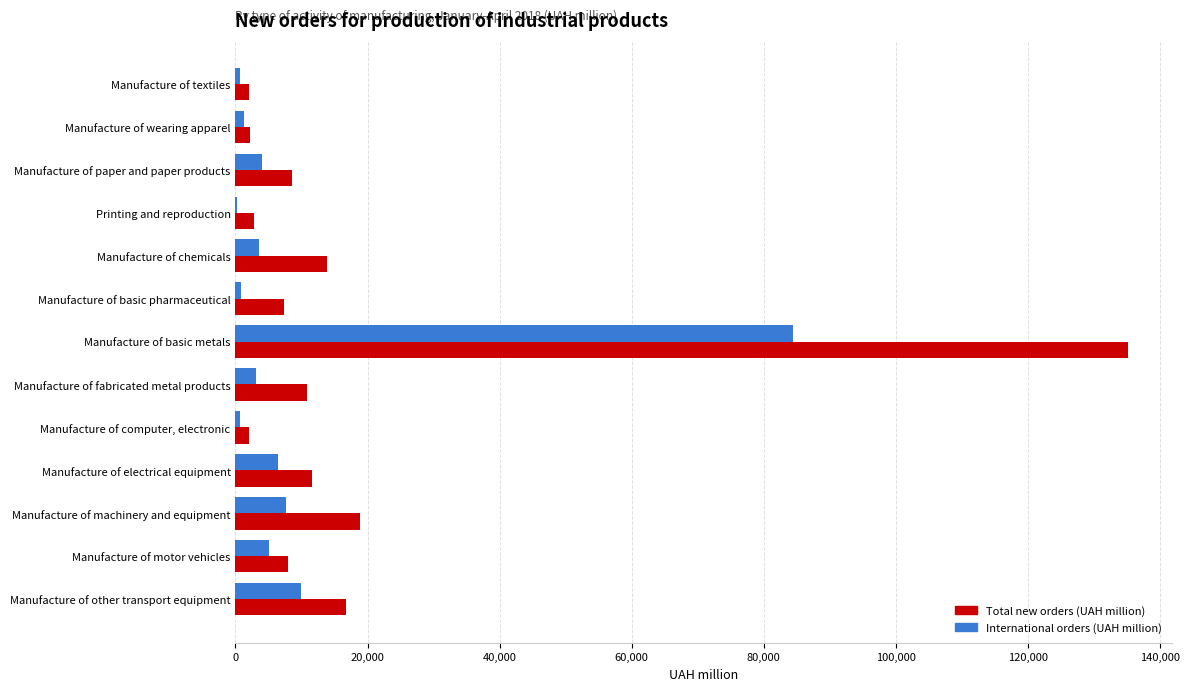

At which label is International orders (UAH million) closest to 42310?

Manufacture of other transport equipment